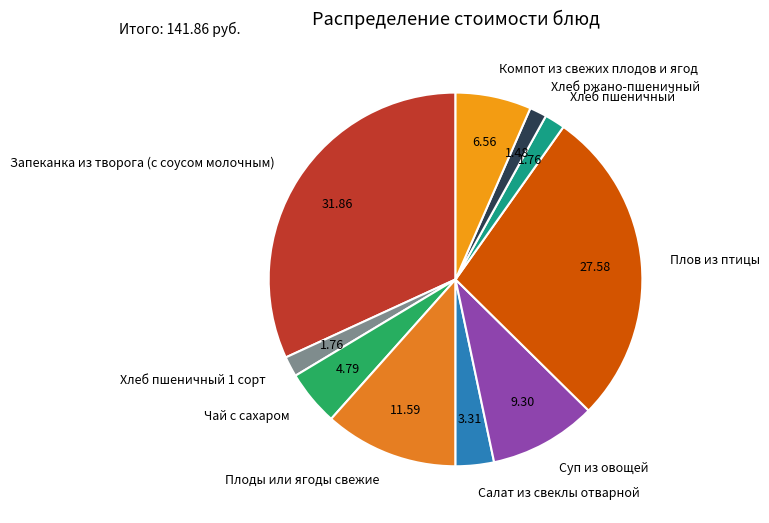

What is the largest slice in the pie chart?

Запеканка из творога (с соусом молочным)